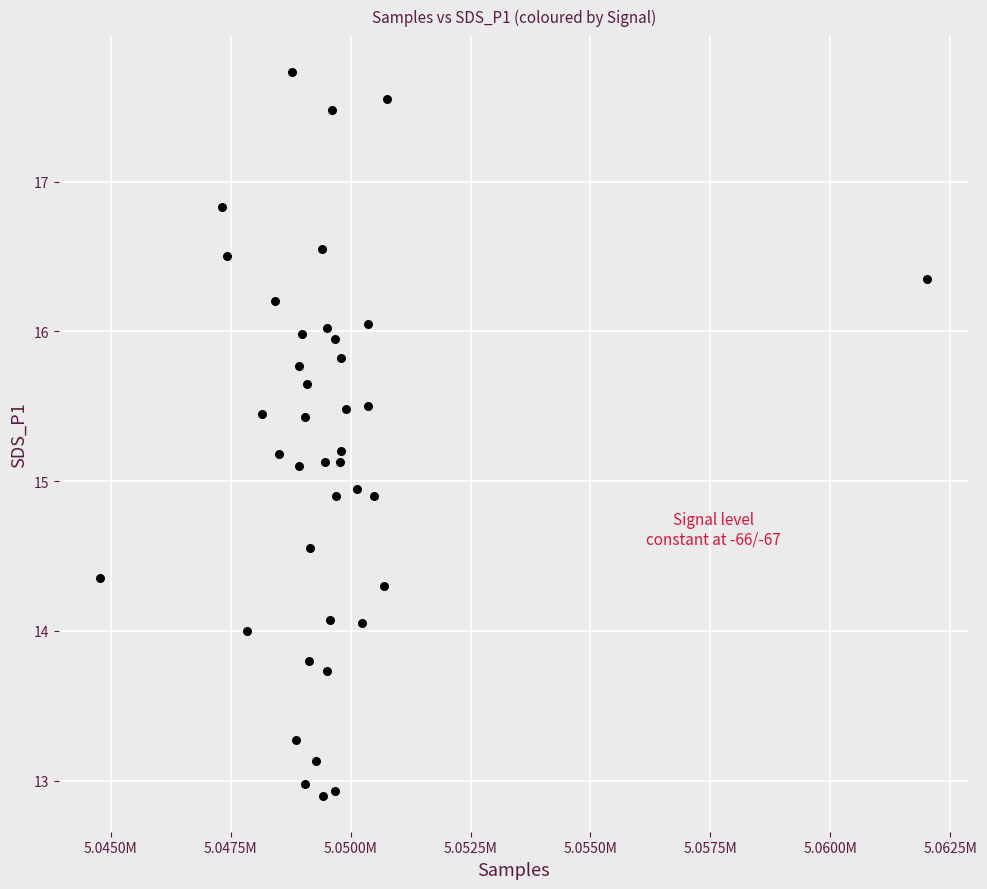

What is the range of X values (max minus min)?

17237.0